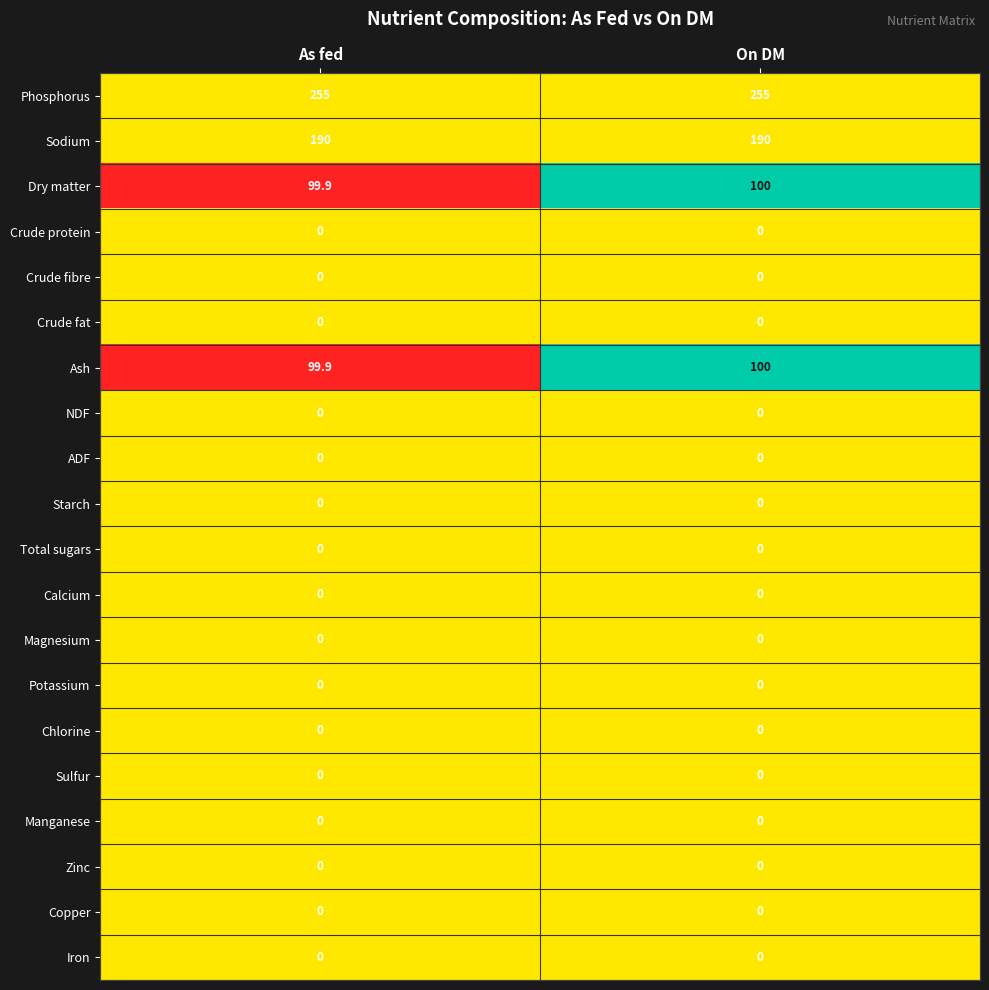

True or false: Crude protein has a value of 0.0 at As fed.

True